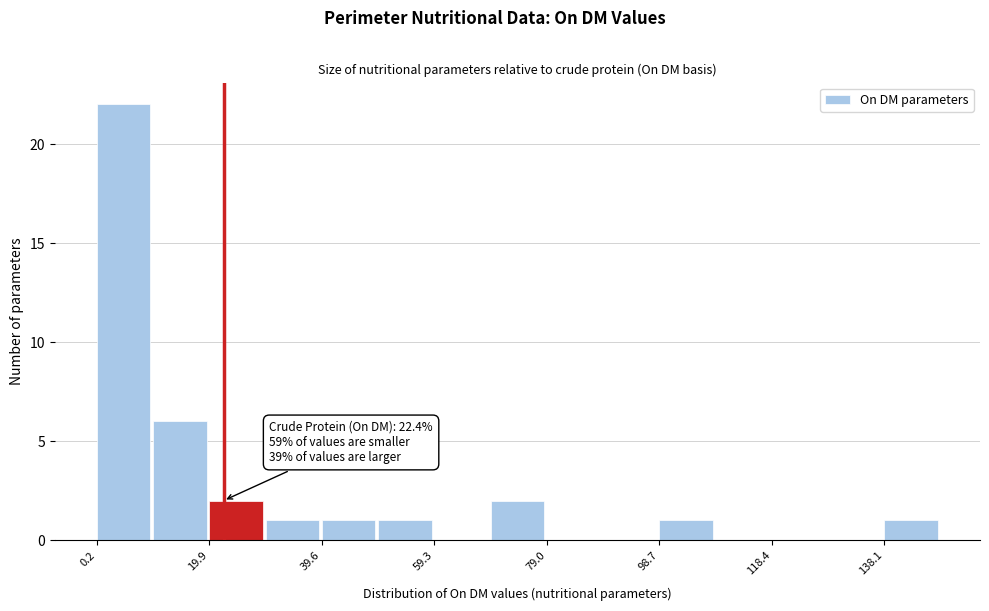

Which range on the x-axis has the tallest bar?

0 to 10